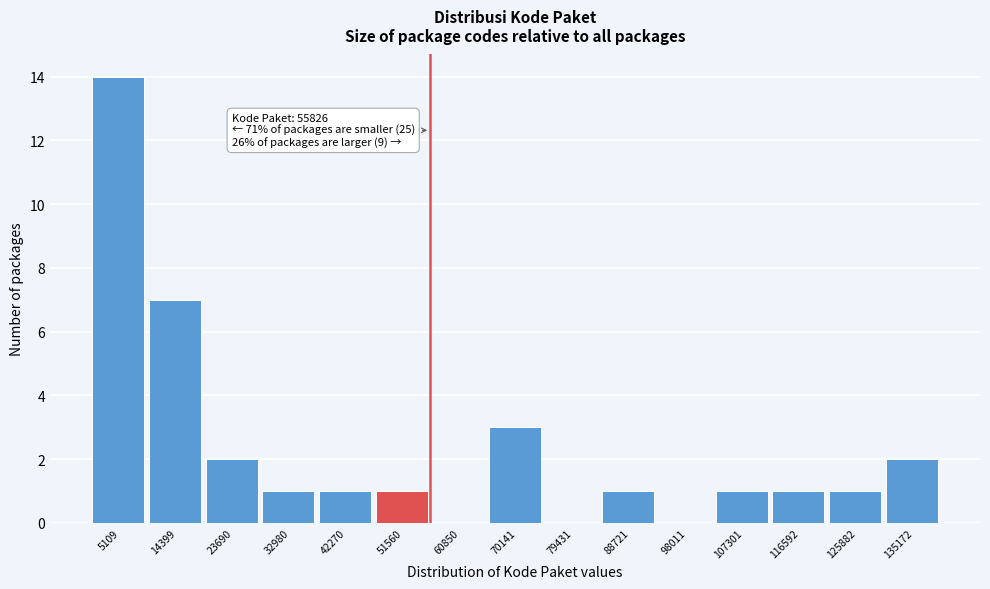

Over which range of the x-axis is the bar tallest?

0 to 10000